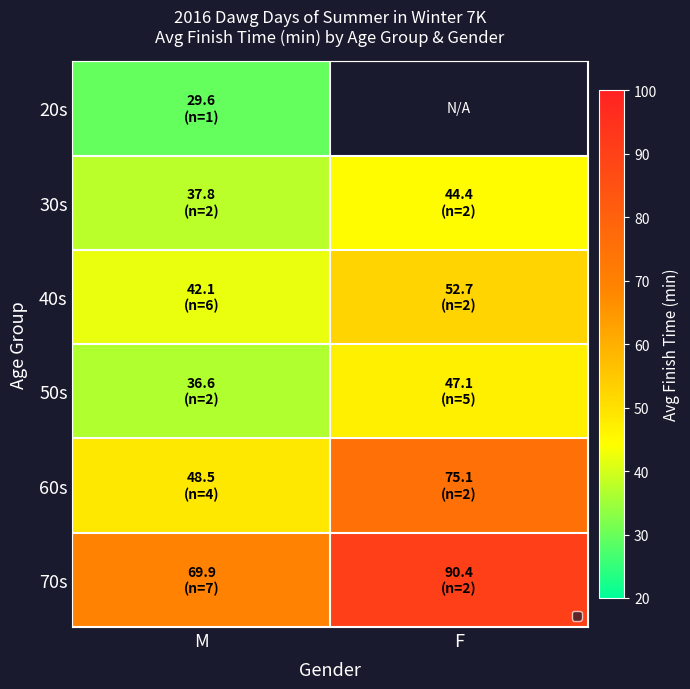

What is the sum of the 70s values at M and F?

160.3